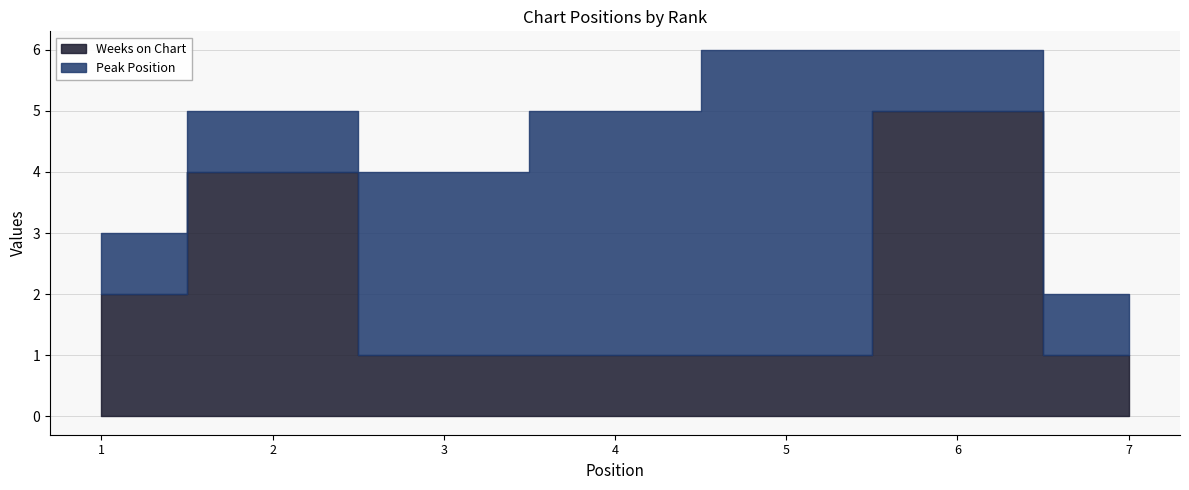

Which label corresponds to the largest value in the chart?

5